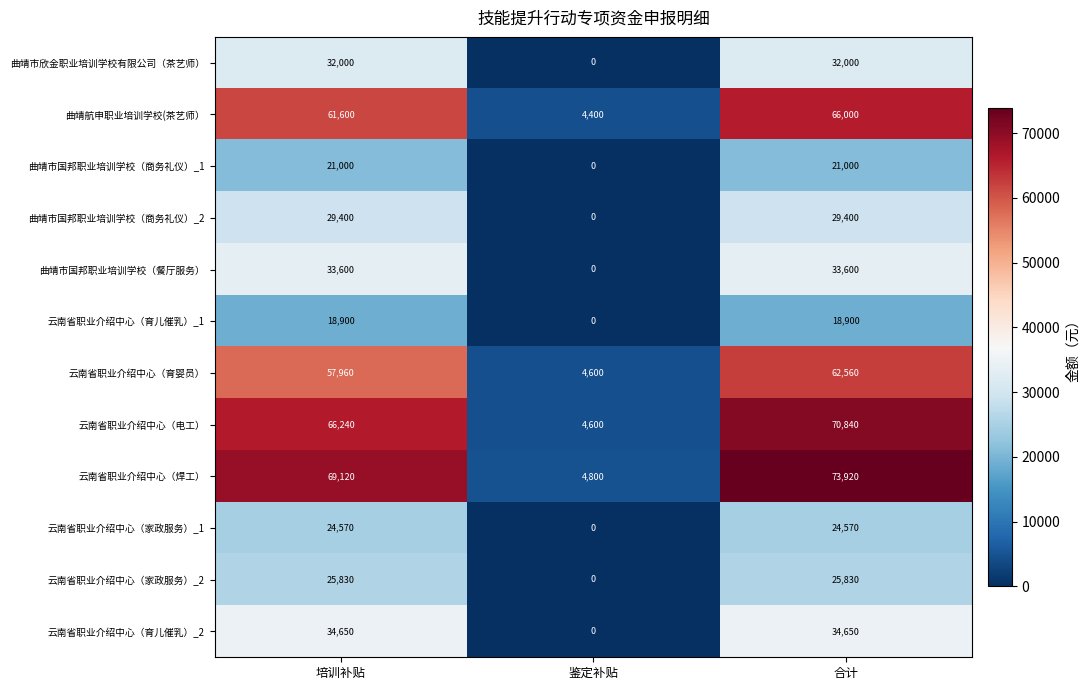

What is the sum of the 云南省职业介绍中心（育婴员） values at 培训补贴 and 合计?

120520